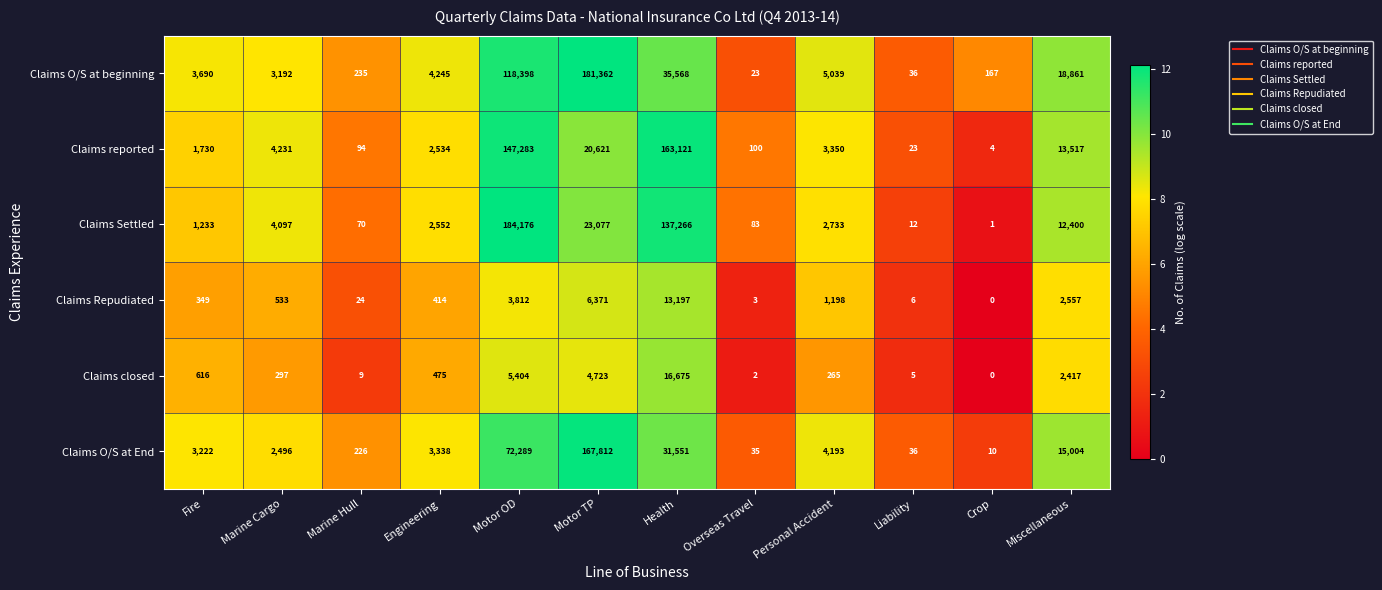

At which category does the chart reach its peak across all series?

Motor OD